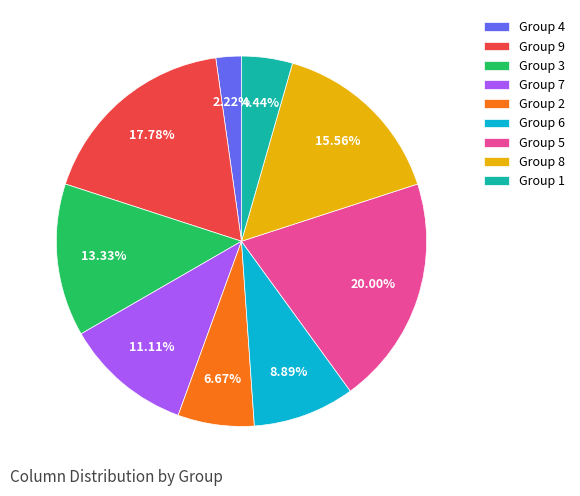

Approximately how many times larger is the value at Group 8 compared to Group 7?

1.4